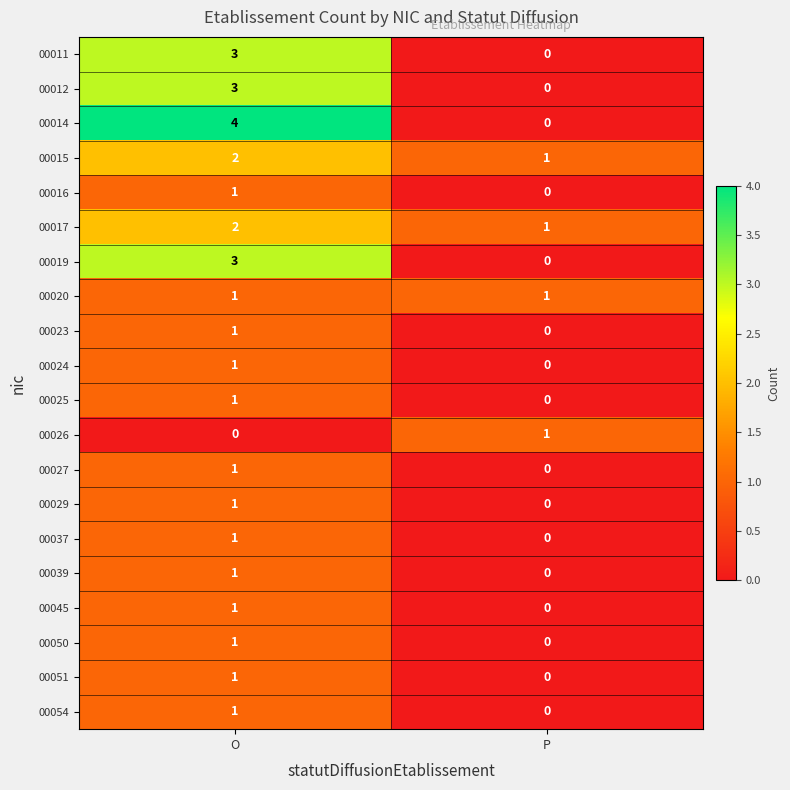

What is the sum of the 00014 values at P and O?

4